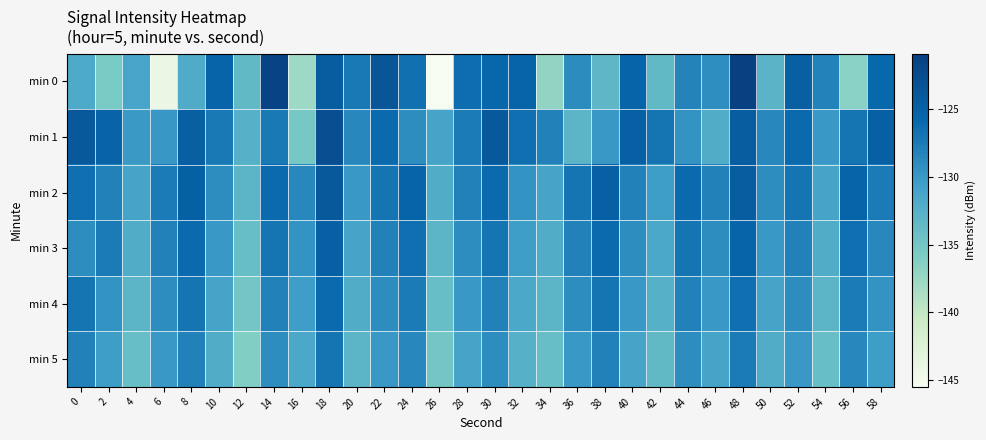

Reading right to left, list all the values displayed in this chart.

min 0: 58=-125.9	56=-136.5	54=-128.0	52=-124.8	50=-132.8	48=-120.9	46=-129.1	44=-128.3	42=-133.5	40=-125.4	38=-133.1	36=-128.9	34=-137.0	32=-125.4	30=-125.7	28=-126.4	26=-145.5	24=-126.6	22=-123.5	20=-127.3	18=-124.5	16=-137.7	14=-121.4	12=-133.5	10=-125.5	8=-131.9	6=-144.1	4=-131.1	2=-135.5	0=-131.7
min 1: 58=-125.0	56=-127.0	54=-130.0	52=-126.0	50=-128.5	48=-124.5	46=-132.0	44=-129.5	42=-127.0	40=-125.0	38=-130.0	36=-133.0	34=-128.0	32=-126.5	30=-124.0	28=-127.5	26=-131.0	24=-129.0	22=-126.0	20=-128.5	18=-122.8	16=-135.3	14=-127.3	12=-132.5	10=-127.3	8=-124.8	6=-129.9	4=-130.1	2=-125.4	0=-124.1
min 2: 58=-127.5	56=-125.5	54=-131.0	52=-127.0	50=-129.0	48=-124.5	46=-128.0	44=-126.0	42=-130.5	40=-128.0	38=-125.0	36=-127.0	34=-131.0	32=-129.5	30=-126.0	28=-128.0	26=-132.0	24=-125.5	22=-127.0	20=-130.0	18=-124.0	16=-128.5	14=-126.0	12=-133.0	10=-129.0	8=-125.0	6=-127.5	4=-131.0	2=-128.0	0=-126.5
min 3: 58=-128.5	56=-126.5	54=-132.0	52=-128.0	50=-130.0	48=-125.5	46=-129.0	44=-127.0	42=-131.5	40=-129.0	38=-126.0	36=-128.0	34=-132.0	32=-130.5	30=-127.0	28=-129.0	26=-133.0	24=-126.5	22=-128.0	20=-131.0	18=-125.0	16=-129.5	14=-127.0	12=-134.0	10=-130.0	8=-126.0	6=-128.0	4=-132.0	2=-127.5	0=-129.0
min 4: 58=-129.5	56=-127.5	54=-133.0	52=-129.0	50=-131.0	48=-126.5	46=-130.0	44=-128.0	42=-132.5	40=-130.0	38=-127.0	36=-129.0	34=-133.0	32=-131.5	30=-128.0	28=-130.0	26=-134.0	24=-127.5	22=-129.0	20=-132.0	18=-126.0	16=-130.5	14=-128.0	12=-135.0	10=-131.0	8=-127.0	6=-129.0	4=-133.0	2=-129.5	0=-127.0
min 5: 58=-130.5	56=-128.5	54=-134.0	52=-130.0	50=-132.0	48=-127.5	46=-131.0	44=-129.0	42=-133.5	40=-131.0	38=-128.0	36=-130.0	34=-134.0	32=-132.5	30=-129.0	28=-131.0	26=-135.0	24=-128.5	22=-130.0	20=-133.0	18=-127.0	16=-131.5	14=-129.0	12=-136.0	10=-132.0	8=-128.0	6=-130.0	4=-134.0	2=-130.5	0=-128.0